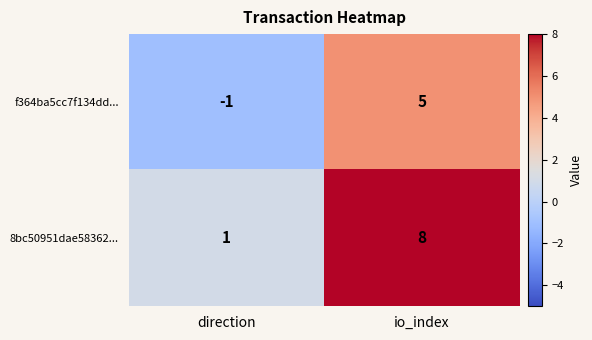

Rank the series at direction from lowest to highest value.

f364ba5cc7f134dd..., 8bc50951dae58362...